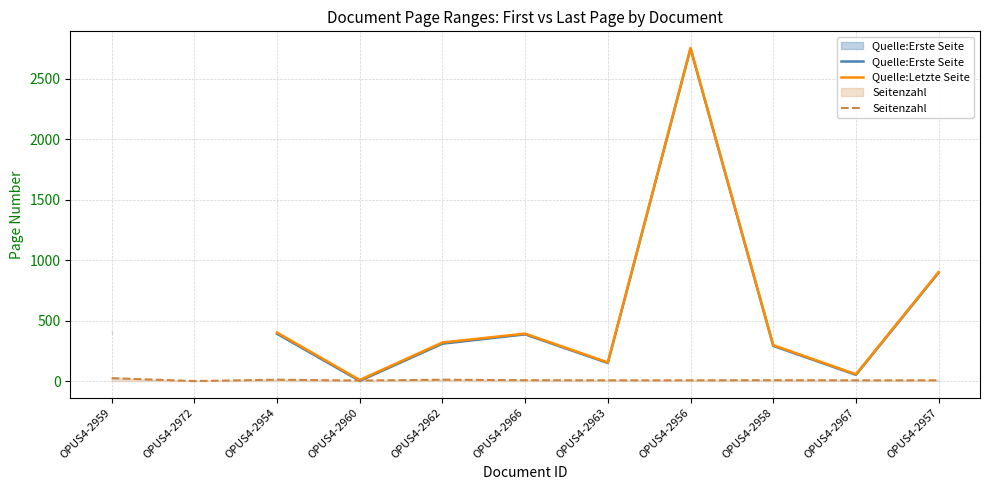

How many values in the Seitenzahl series are below 6?

2